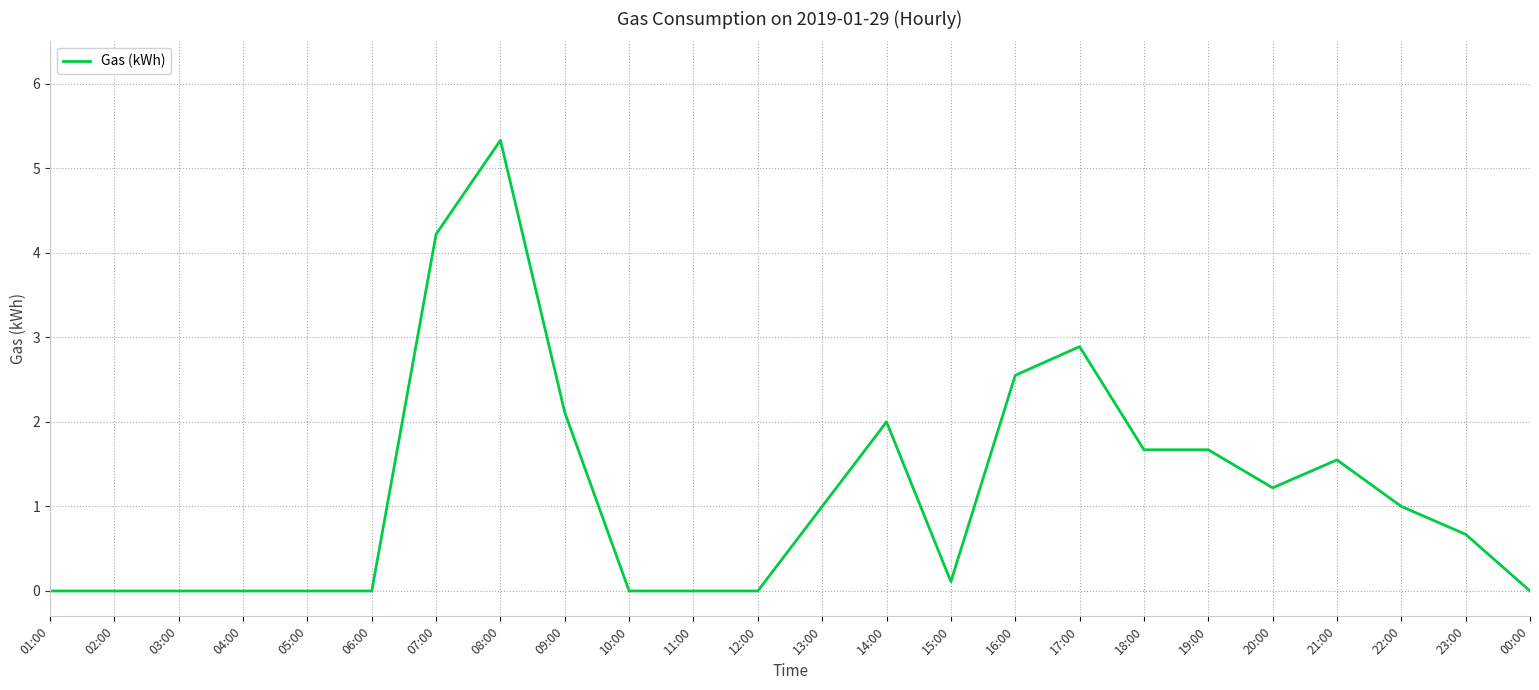

What is the change in value from 13:00 to 19:00?

+0.7